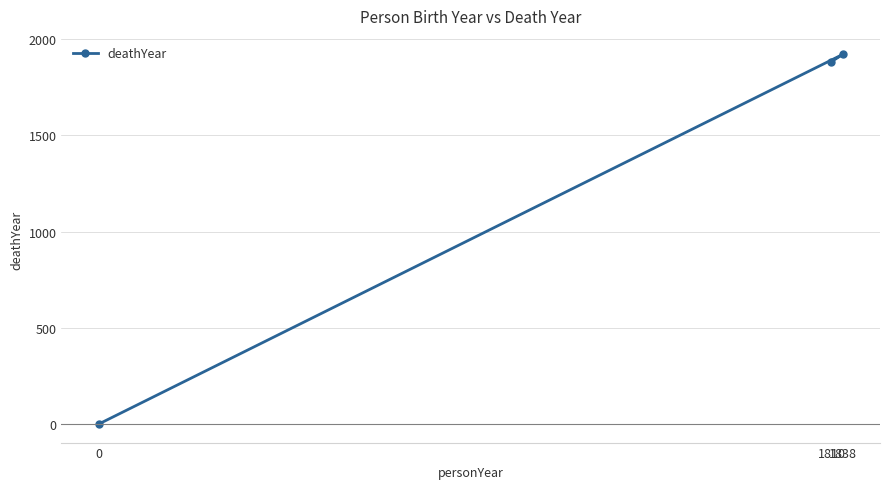

What is the maximum value shown in the chart?

1921